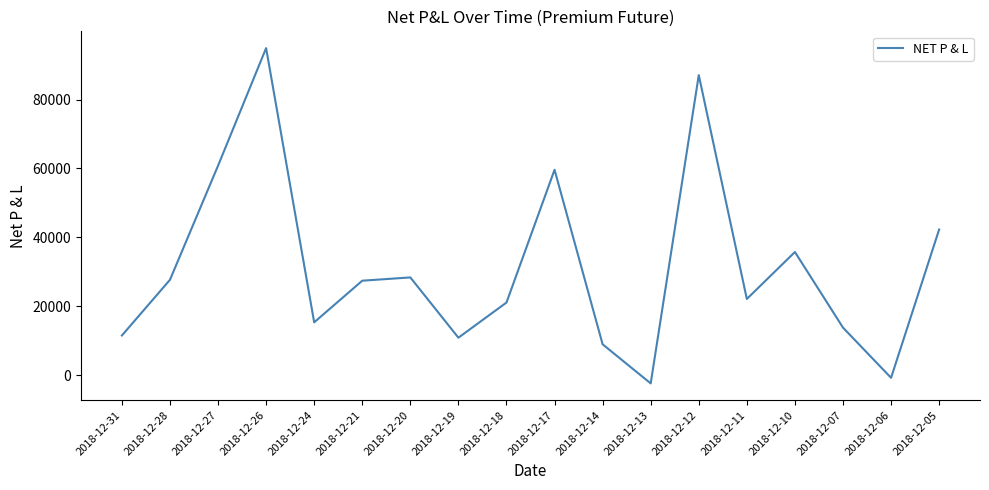

How many categories are shown in the chart?

18